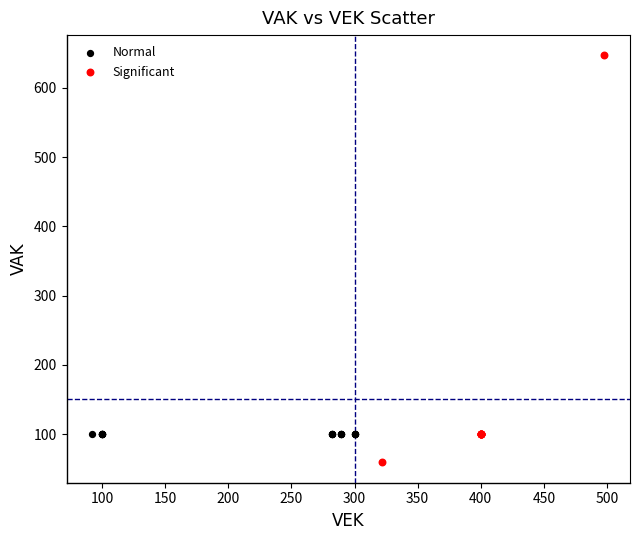

Which series contains the lowest Y value?

Significant